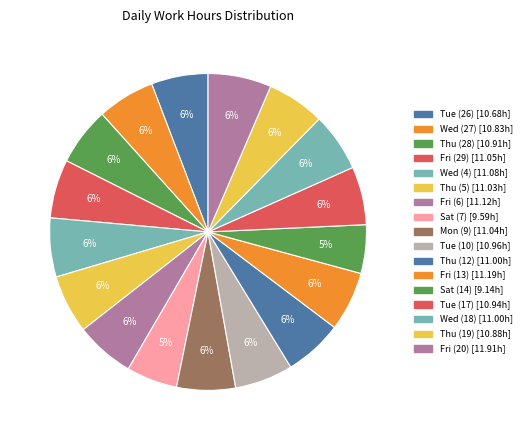

The Wed (27) slice represents 13% of the pie. True or false?

False